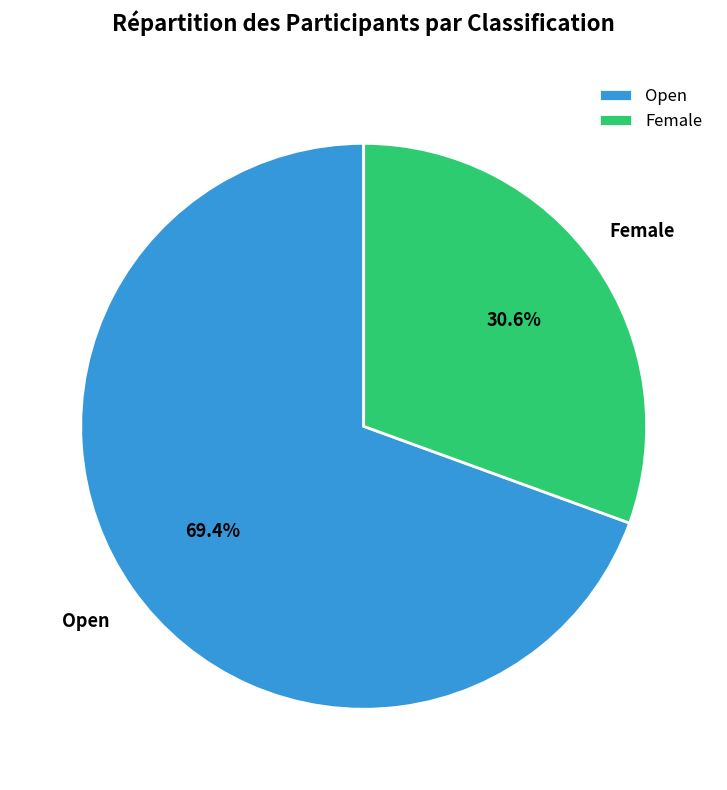

How many slices are in this pie chart?

2